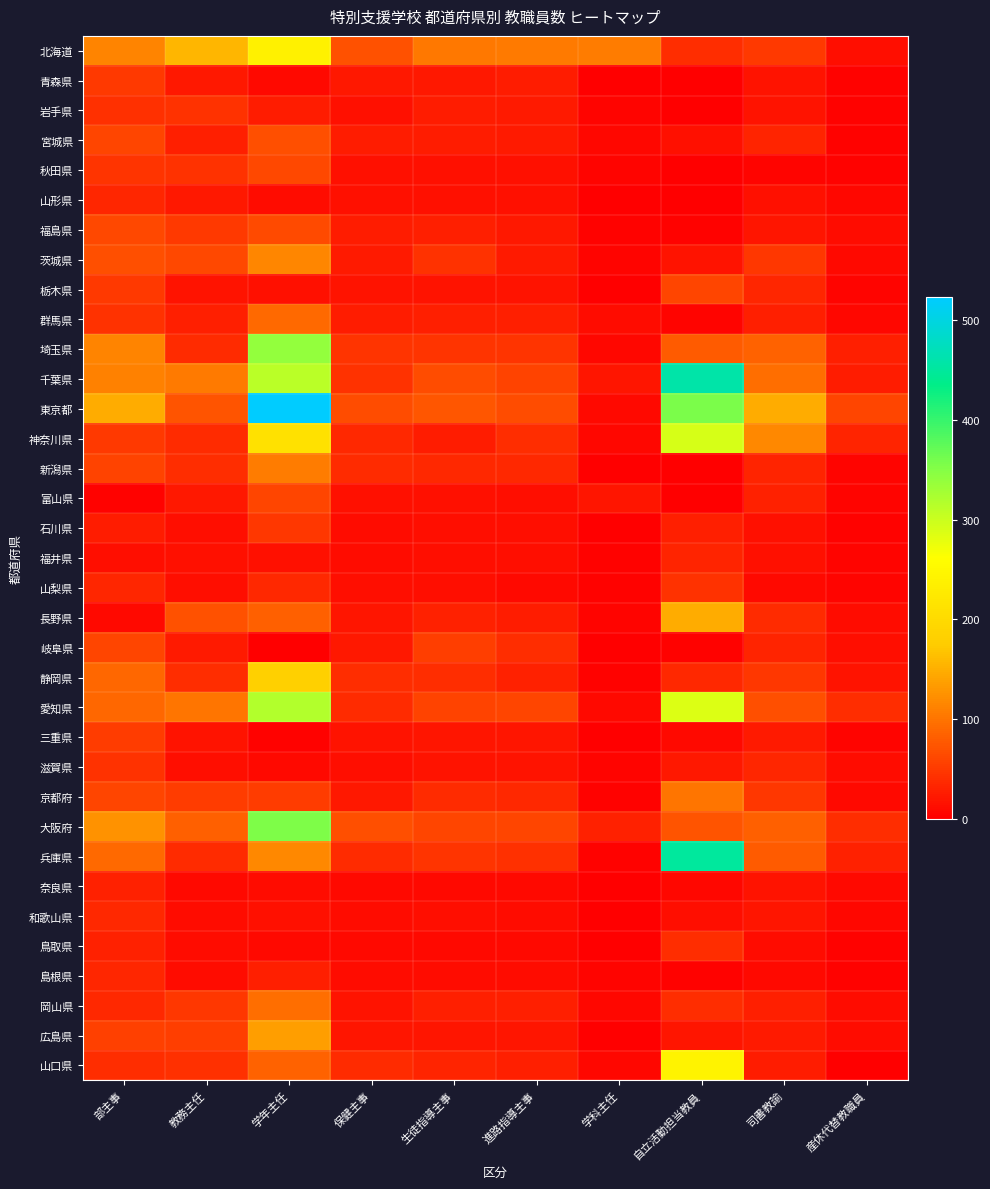

What is the total value across all series at 学科主任?

307